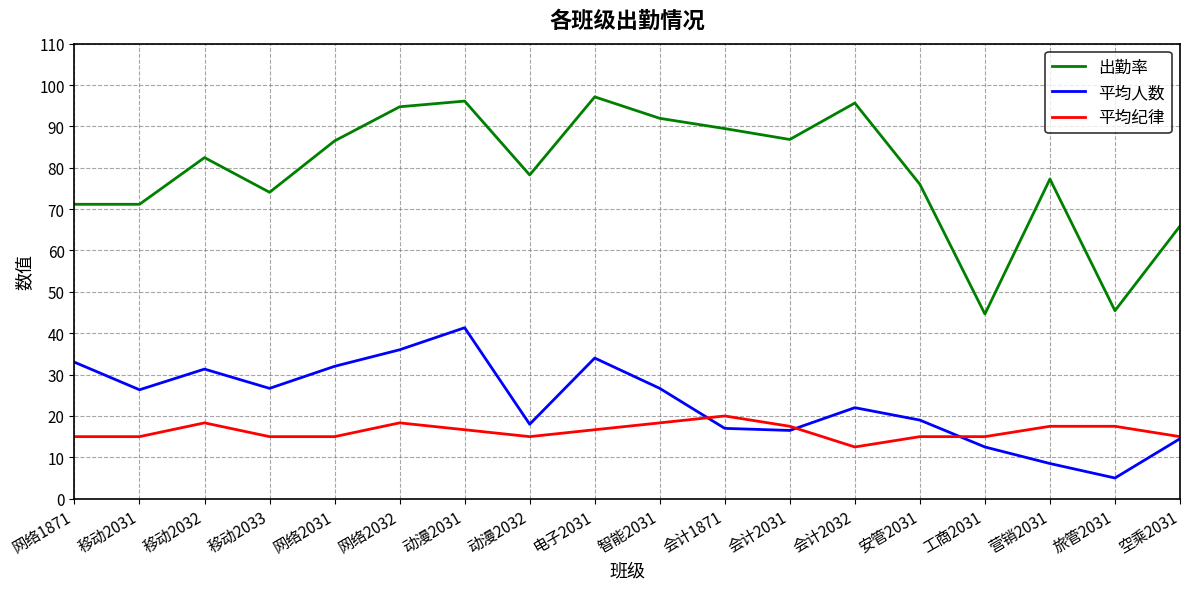

What is the difference between the maximum and minimum values in the 平均人数 series?

36.3